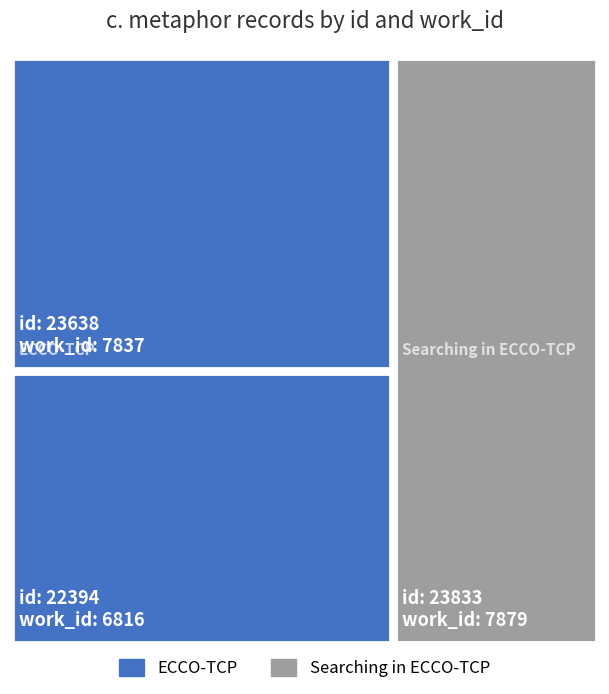

Reading right to left, extract all data points from this chart.

7879	7837	6816